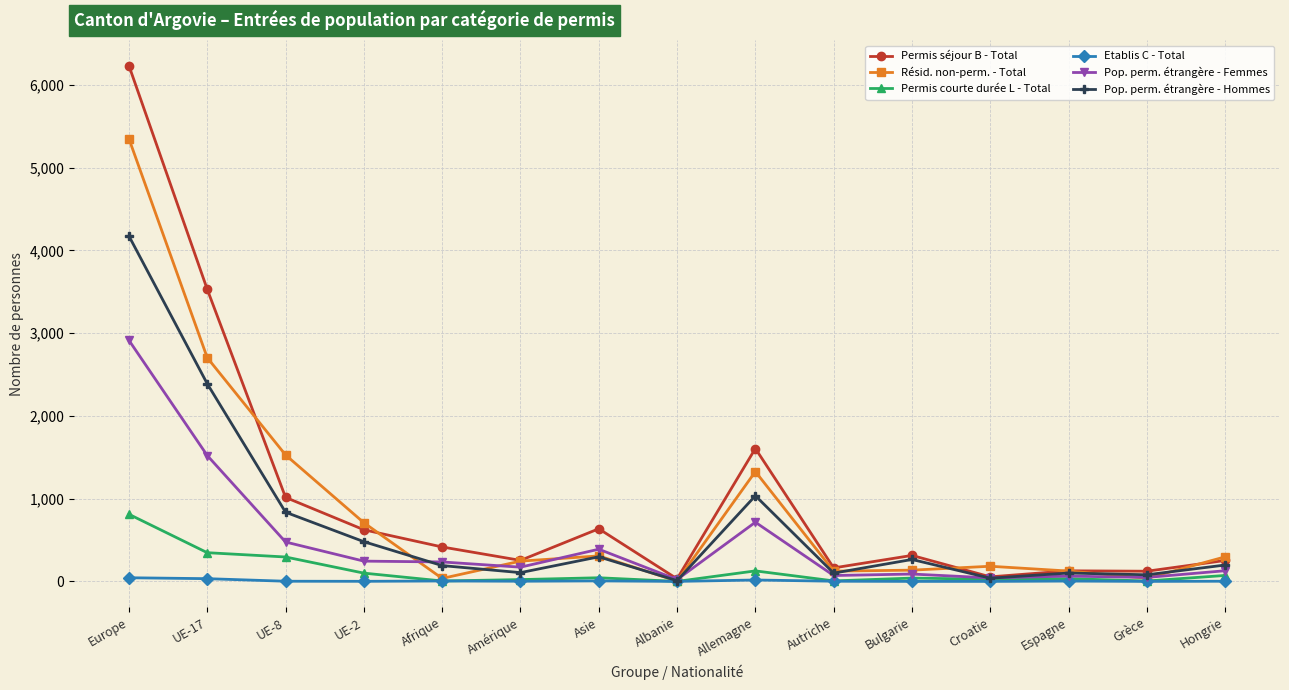

At which category is the sum across all series the highest?

Europe